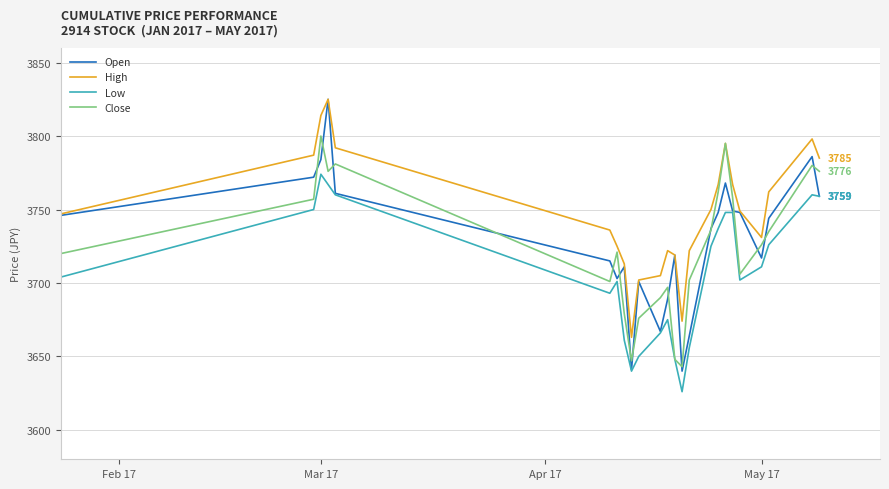

How many values in the Open series are below 3744?

12